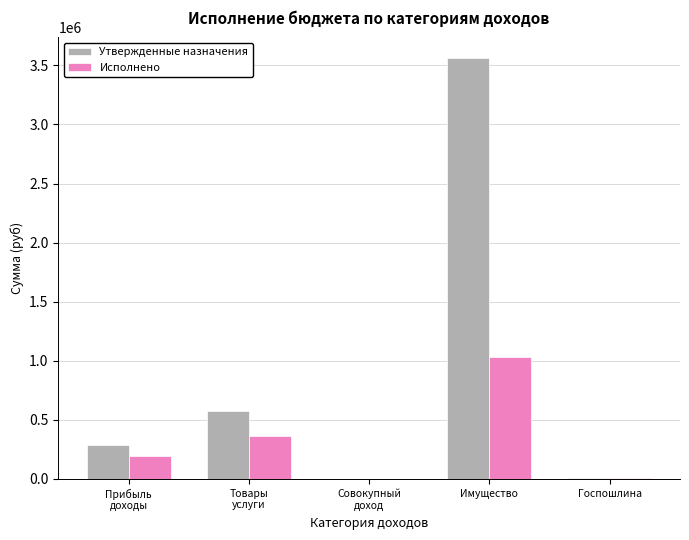

Count the number of data series in this chart.

2